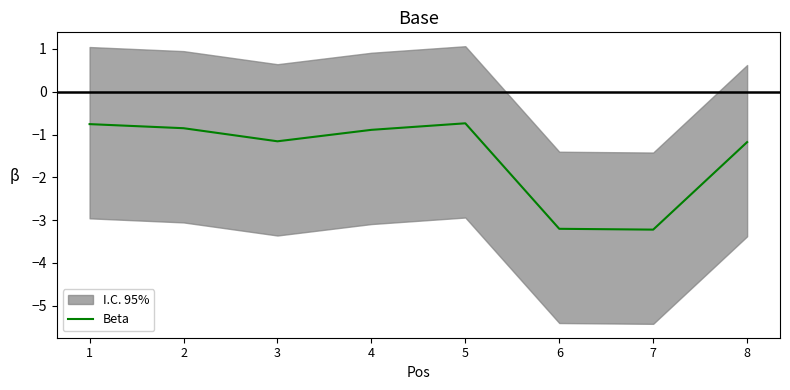

Between 8 and 1, which is larger?

1